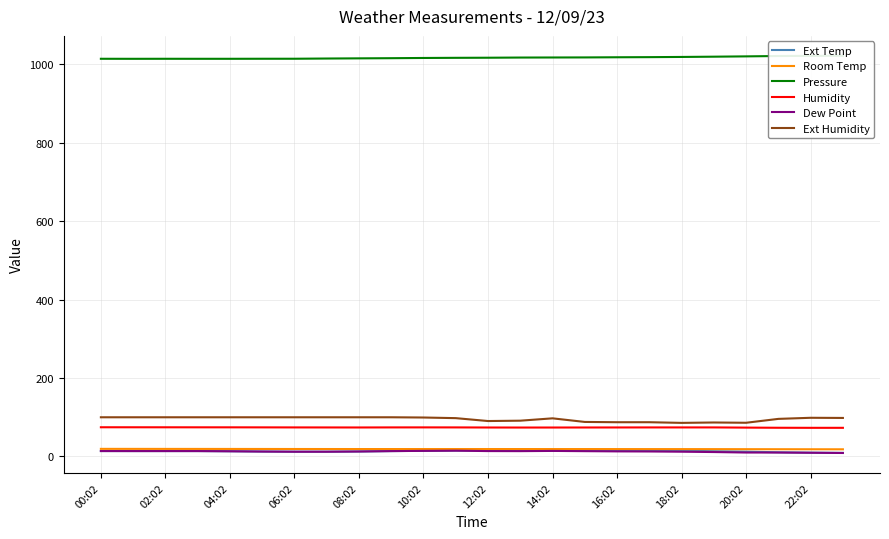

How many distinct data groups are displayed?

6